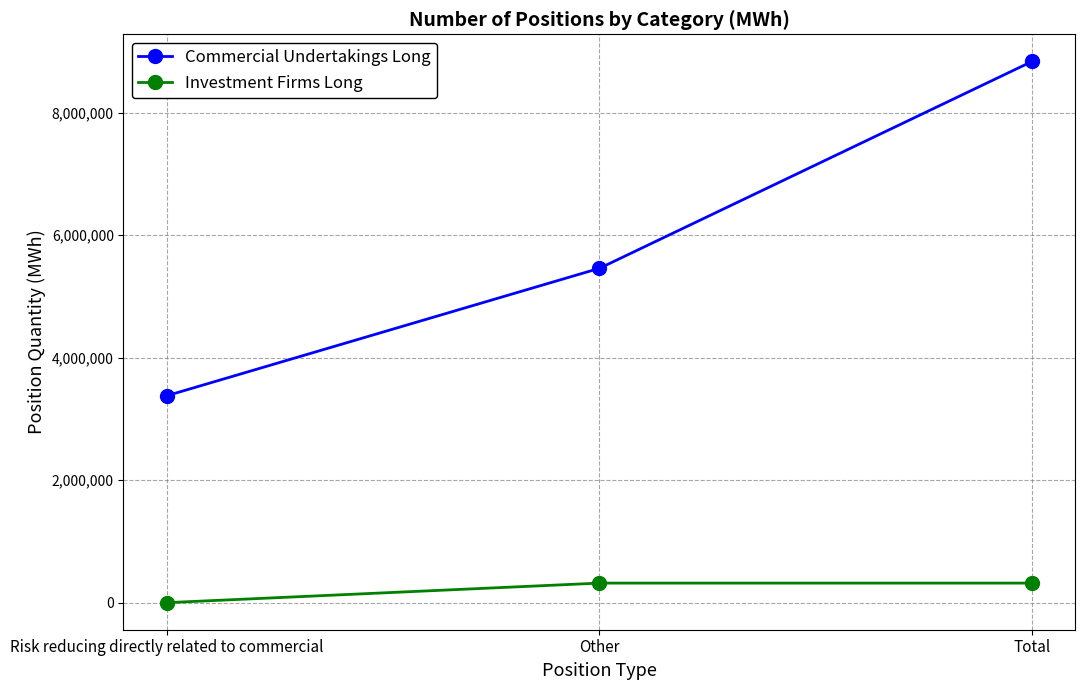

The value of Commercial Undertakings Long at Other is 8091921. True or false?

False